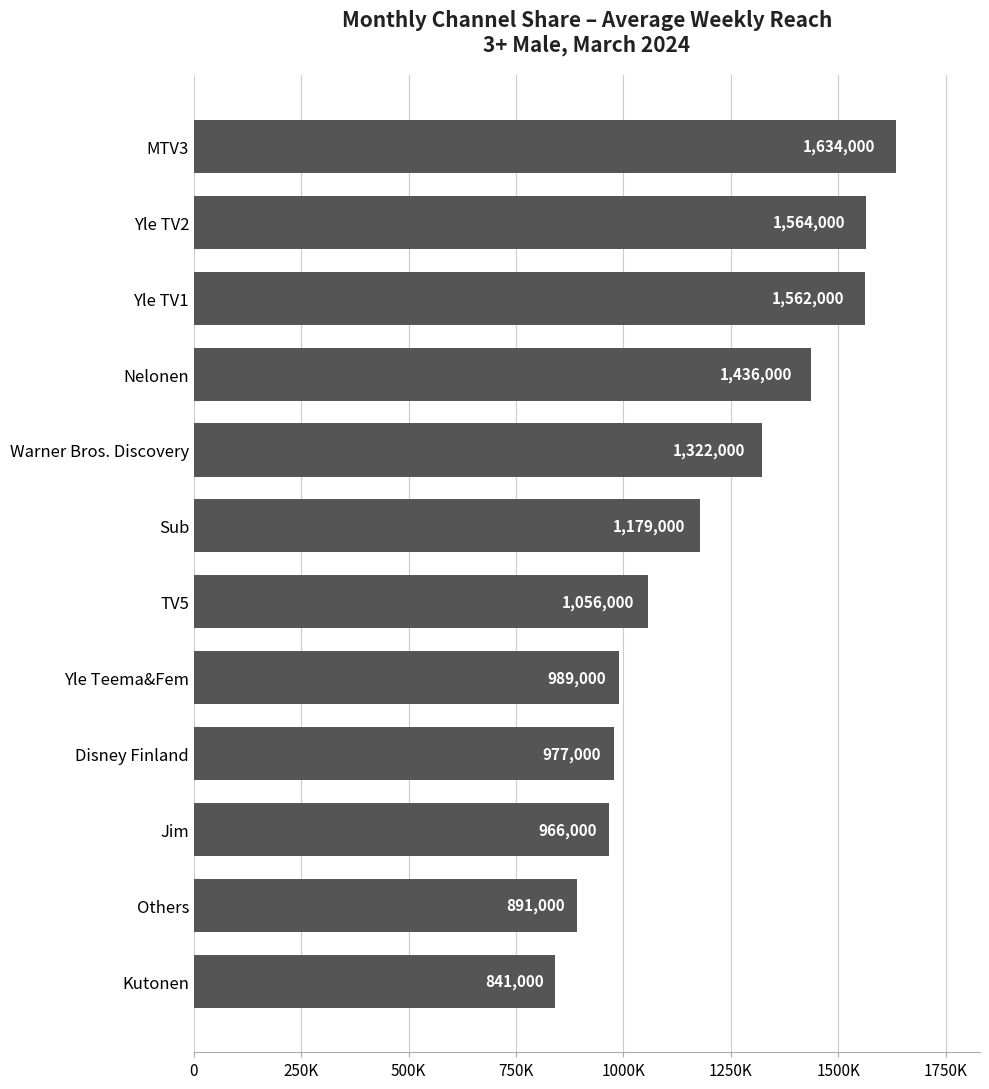

What is the maximum value shown in the chart?

1634000